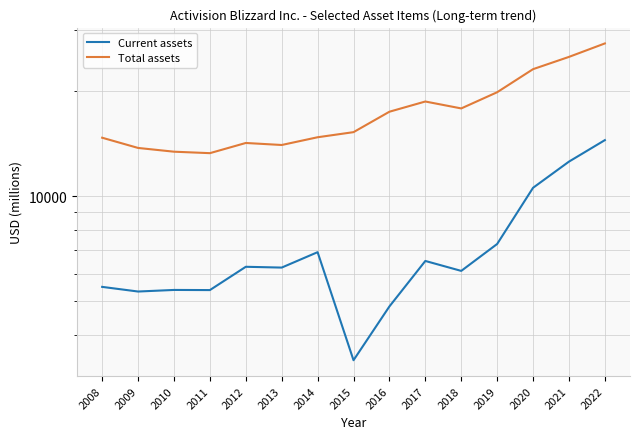

At which label does Current assets first exceed 6241?

2012